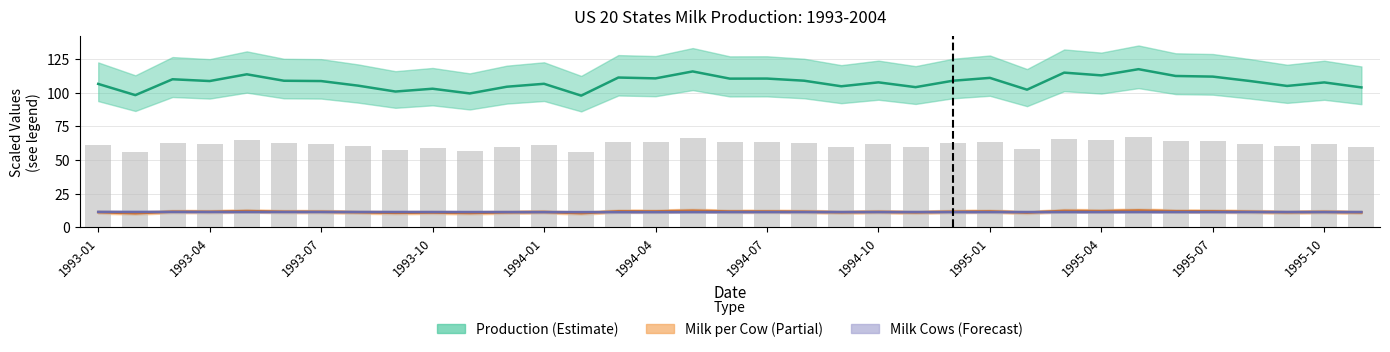

What is the approximate value of Milk per Cow (lbs / 120) at 1995-10?

11.4